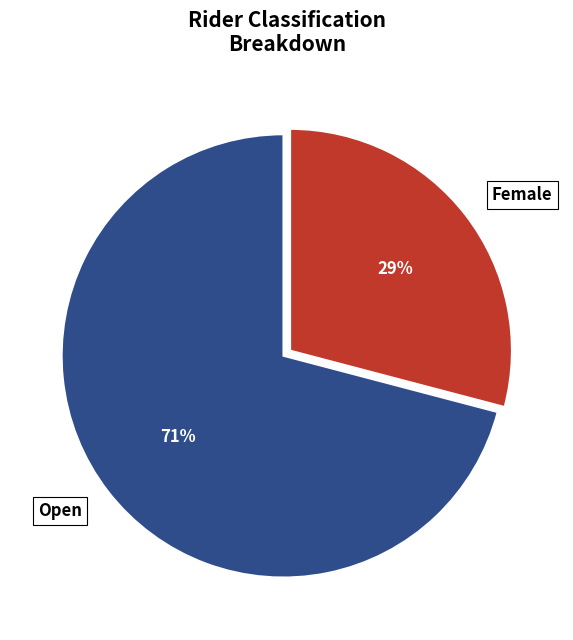

What is the ratio of the value at Open to the value at Female?

2.4